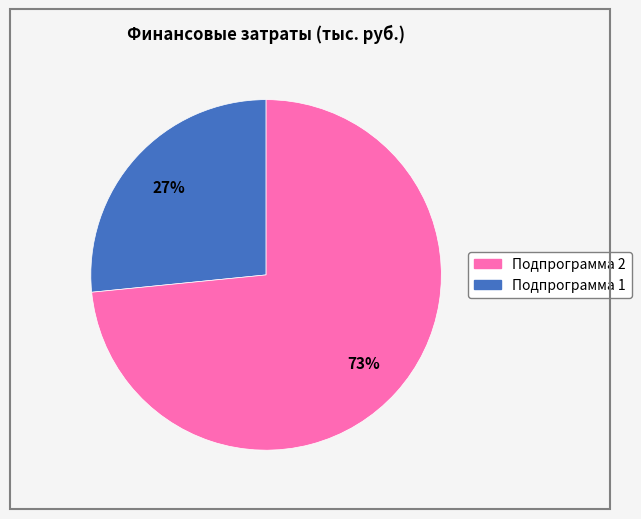

Is there a majority slice in this chart?

Yes